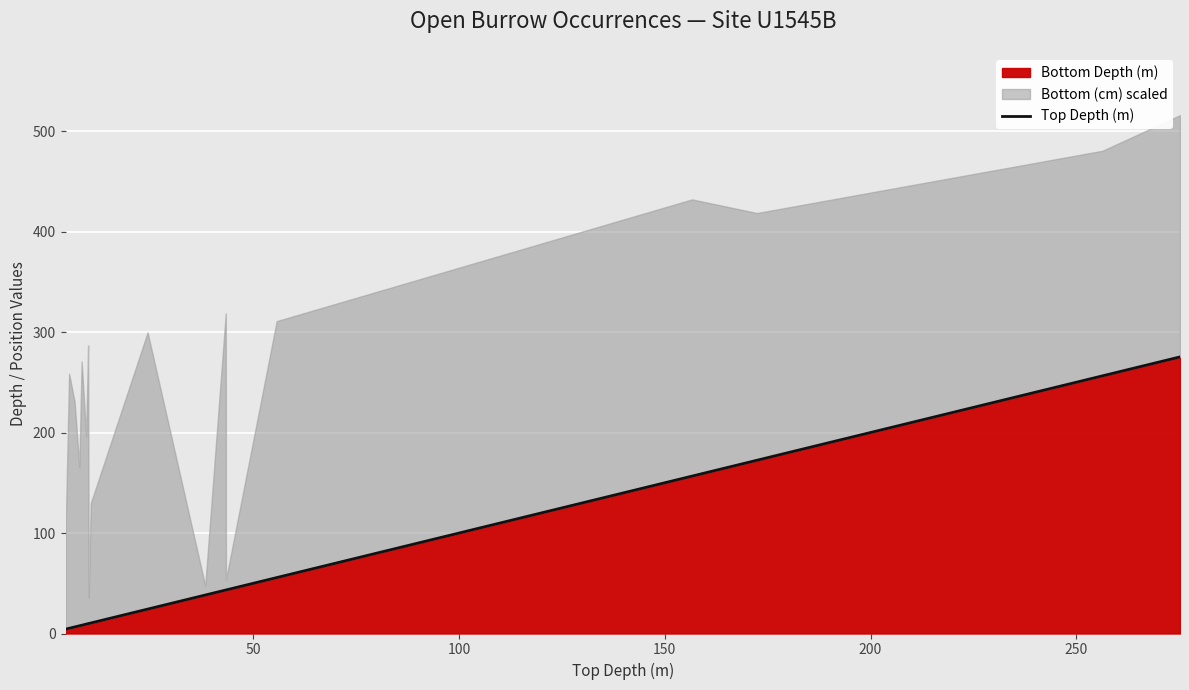

What is the highest value of the Top Depth (m) series?

275.2